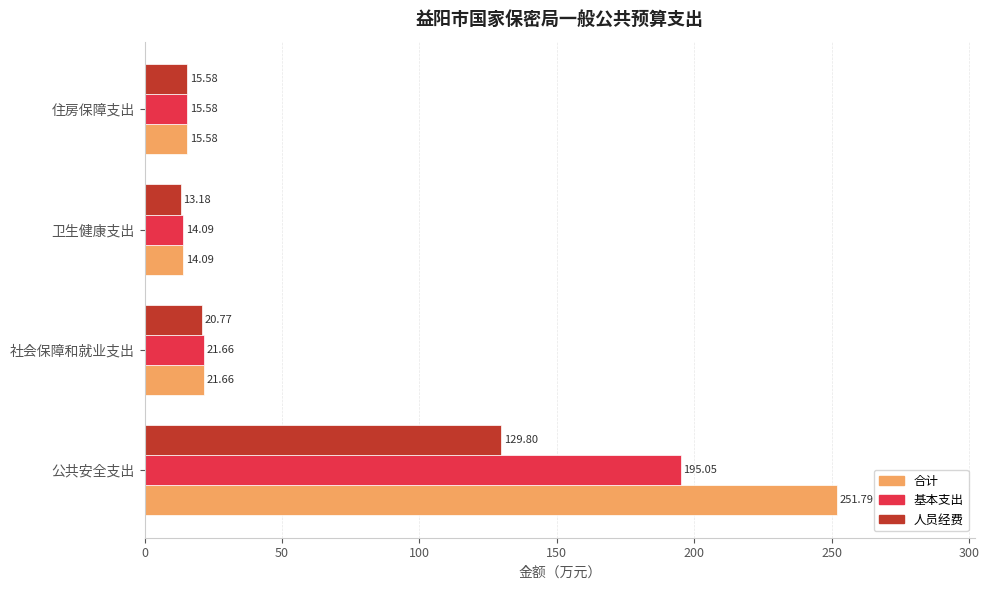

What is the difference between the 人员经费 values at 住房保障支出 and 公共安全支出?

114.2